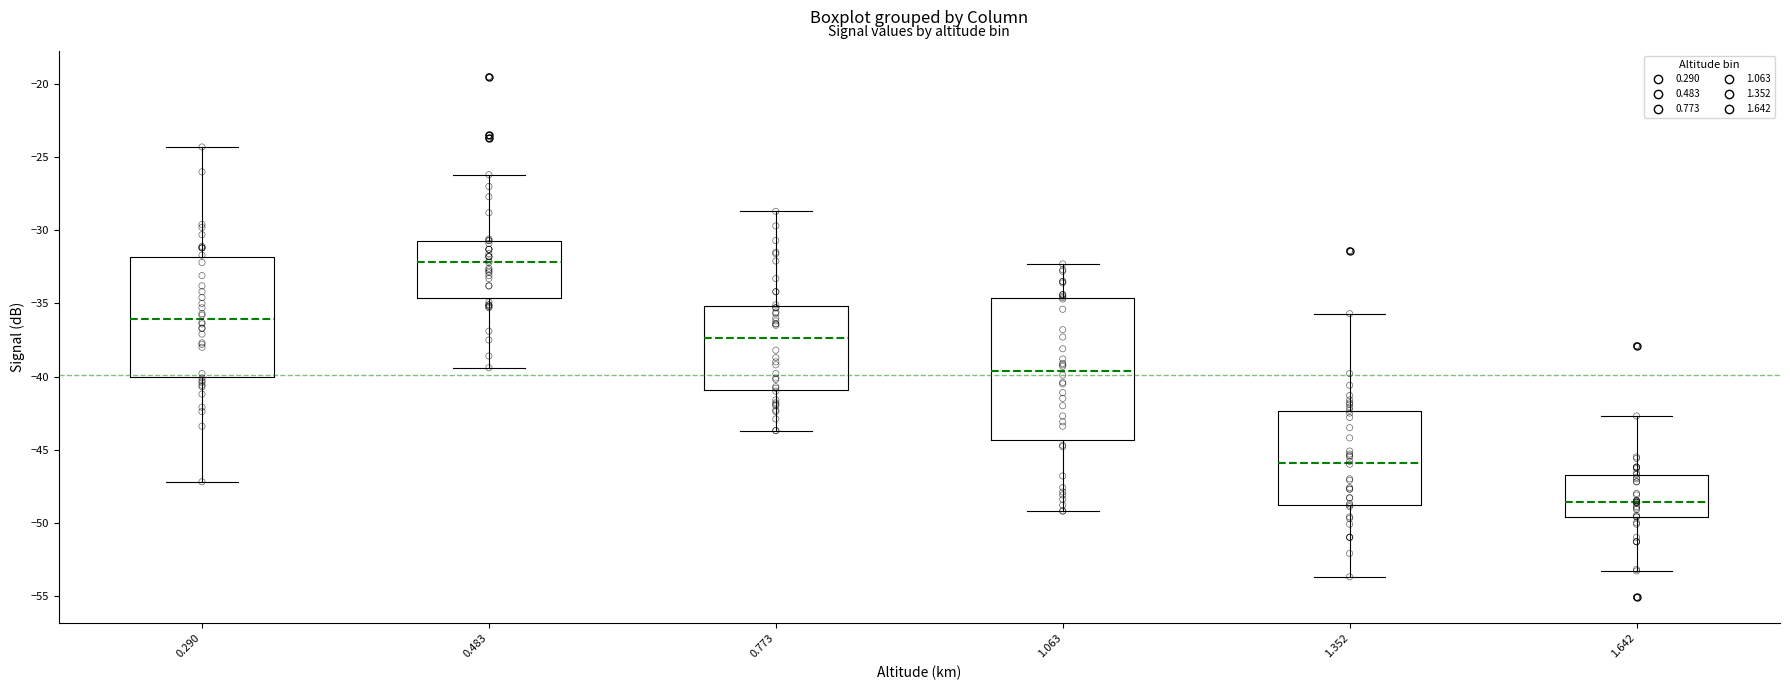

Reading left to right, transcribe this box plot: for each box, give where its median line is, the range the box spans, and where its two whiskers end, as read against the y-axis. The values are not printed on the chart, so give them approximately, as read against the axis.

0.290: median -36.0, box -40.0 to -32.0, whiskers -47.0 to -24.5
0.483: median -32.0, box -34.5 to -30.5, whiskers -39.5 to -26.0
0.773: median -37.5, box -41.0 to -35.0, whiskers -43.5 to -28.5
1.063: median -39.5, box -44.5 to -34.5, whiskers -49.0 to -32.5
1.352: median -46.0, box -49.0 to -42.5, whiskers -53.5 to -35.5
1.642: median -48.5, box -49.5 to -46.5, whiskers -53.5 to -42.5